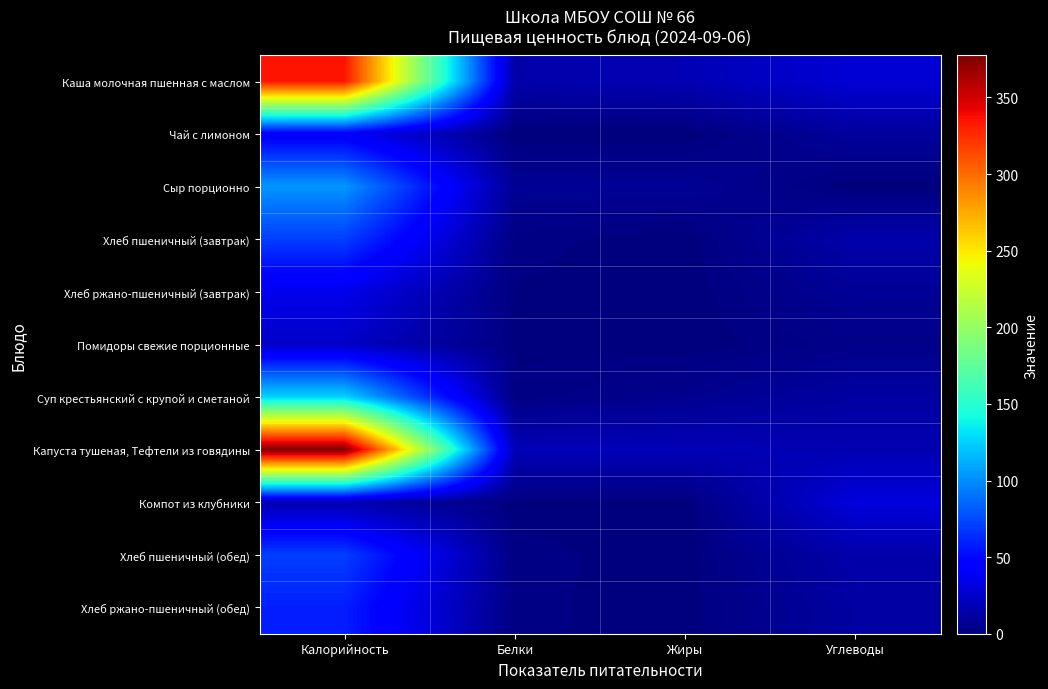

Reading left to right, extract all data points from this chart.

Каша молочная пшенная с маслом: Калорийность=334.9	Белки=14.5	Жиры=17.8	Углеводы=28.8
Чай с лимоном: Калорийность=41.0	Белки=0.1	Жиры=0.0	Углеводы=10.2
Сыр порционно: Калорийность=102.9	Белки=7.7	Жиры=7.8	Углеводы=0.0
Хлеб пшеничный (завтрак): Калорийность=70.5	Белки=2.3	Жиры=0.2	Углеводы=14.8
Хлеб ржано-пшеничный (завтрак): Калорийность=36.2	Белки=1.3	Жиры=0.2	Углеводы=7.9
Помидоры свежие порционные: Калорийность=24.0	Белки=1.1	Жиры=0.2	Углеводы=3.8
Суп крестьянский с крупой и сметаной: Калорийность=126.0	Белки=1.9	Жиры=5.6	Углеводы=12.0
Капуста тушеная, Тефтели из говядины: Калорийность=377.4	Белки=19.1	Жиры=19.3	Углеводы=16.6
Компот из клубники: Калорийность=16.0	Белки=0.5	Жиры=0.2	Углеводы=31.1
Хлеб пшеничный (обед): Калорийность=70.5	Белки=2.3	Жиры=0.2	Углеводы=14.8
Хлеб ржано-пшеничный (обед): Калорийность=58.7	Белки=2.0	Жиры=0.4	Углеводы=11.9